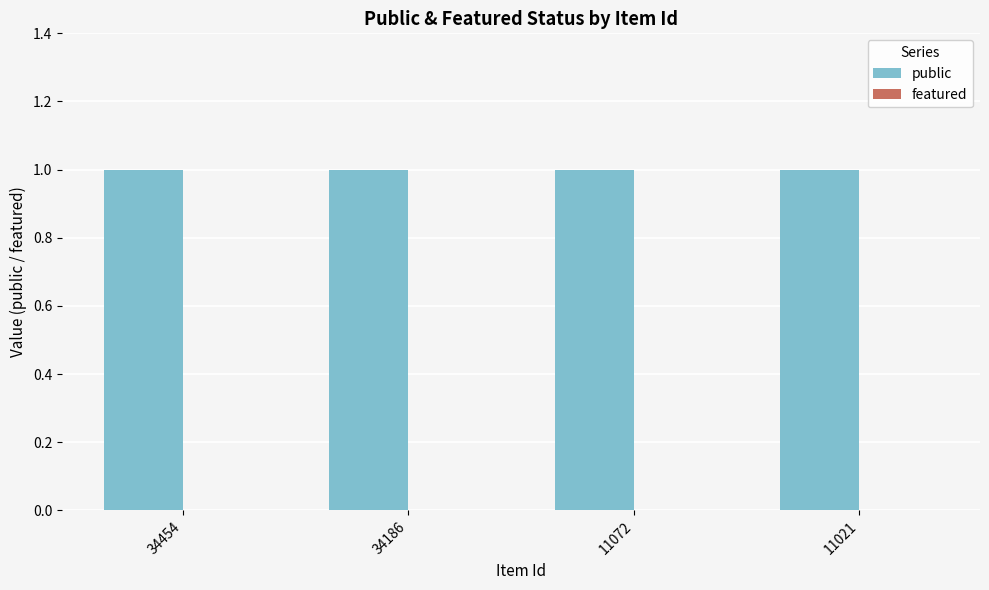

How many bars are there in total?

8